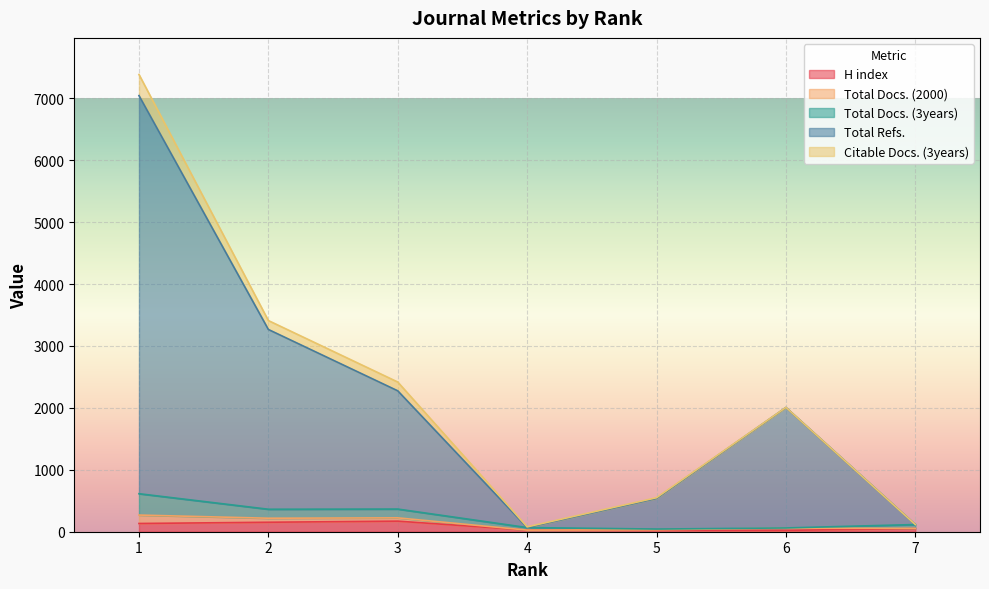

What is the maximum value for H index?

171